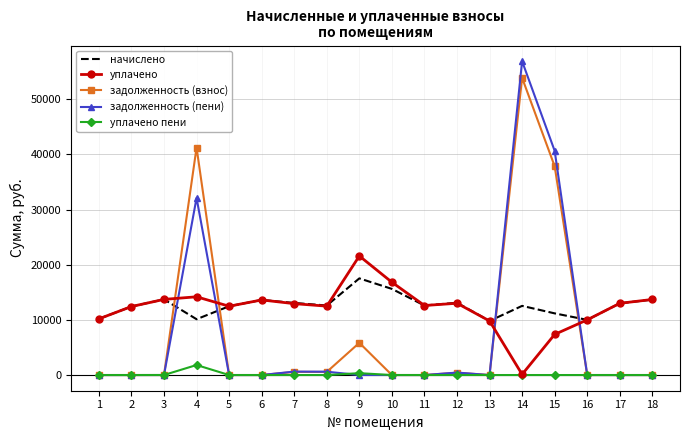

What is the average value of the уплачено series?

12223.0